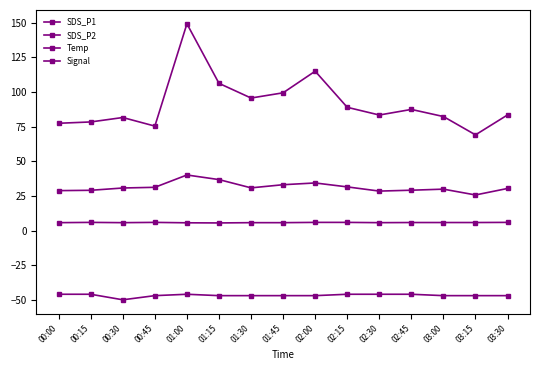

Where is the first local minimum for Temp?

00:30